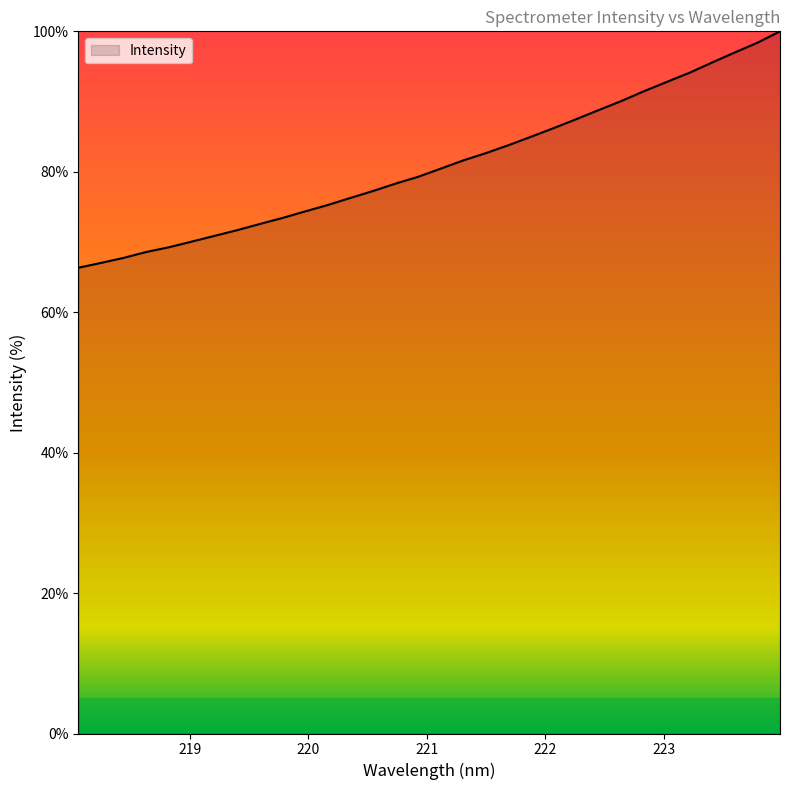

What is the greatest value displayed?

100.0